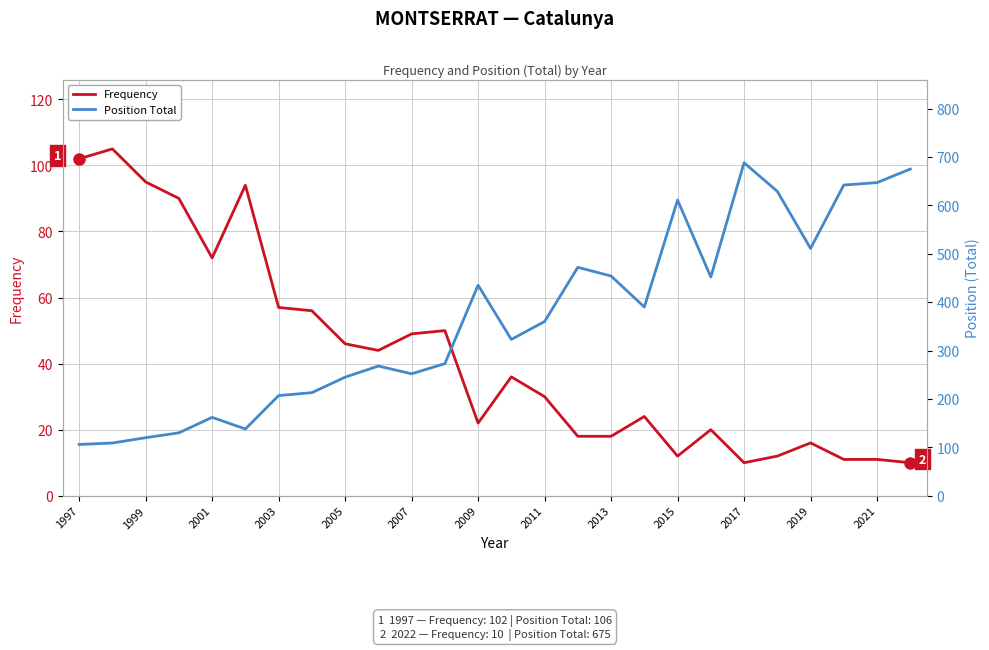

The Frequency series shows 12 at 2011. True or false?

False